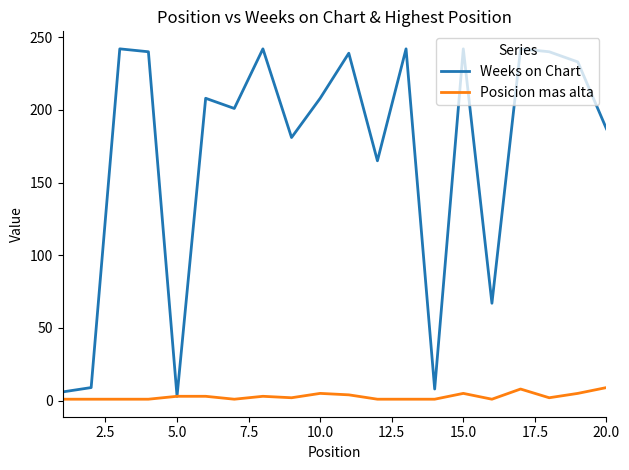

List the series in order of their overall mean, lowest first.

Posicion mas alta, Weeks on Chart